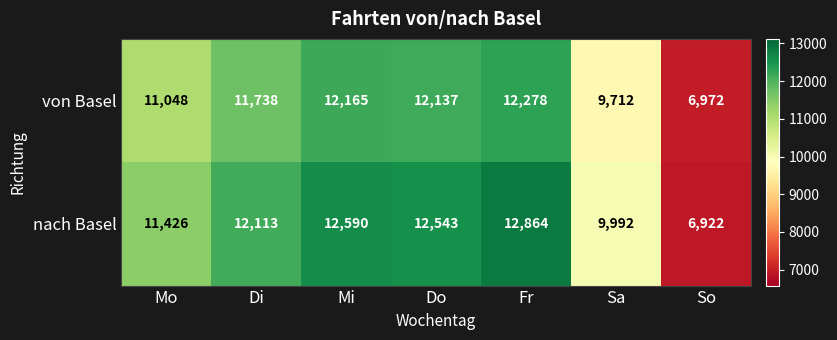

Rank the series at Mo from lowest to highest value.

von Basel, nach Basel